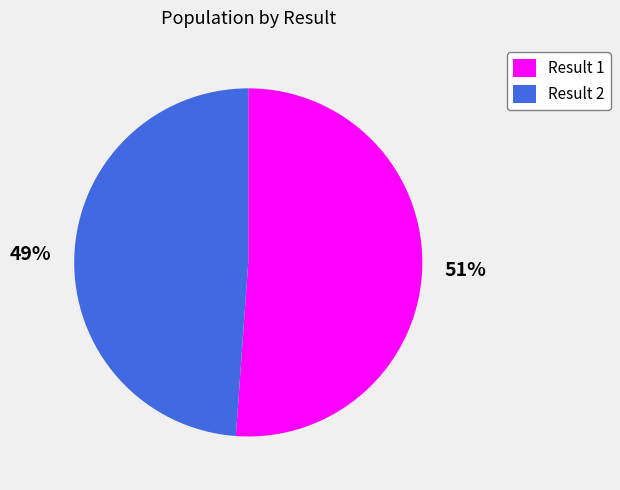

Combined, do Result 1 and Result 2 account for over 50%?

Yes